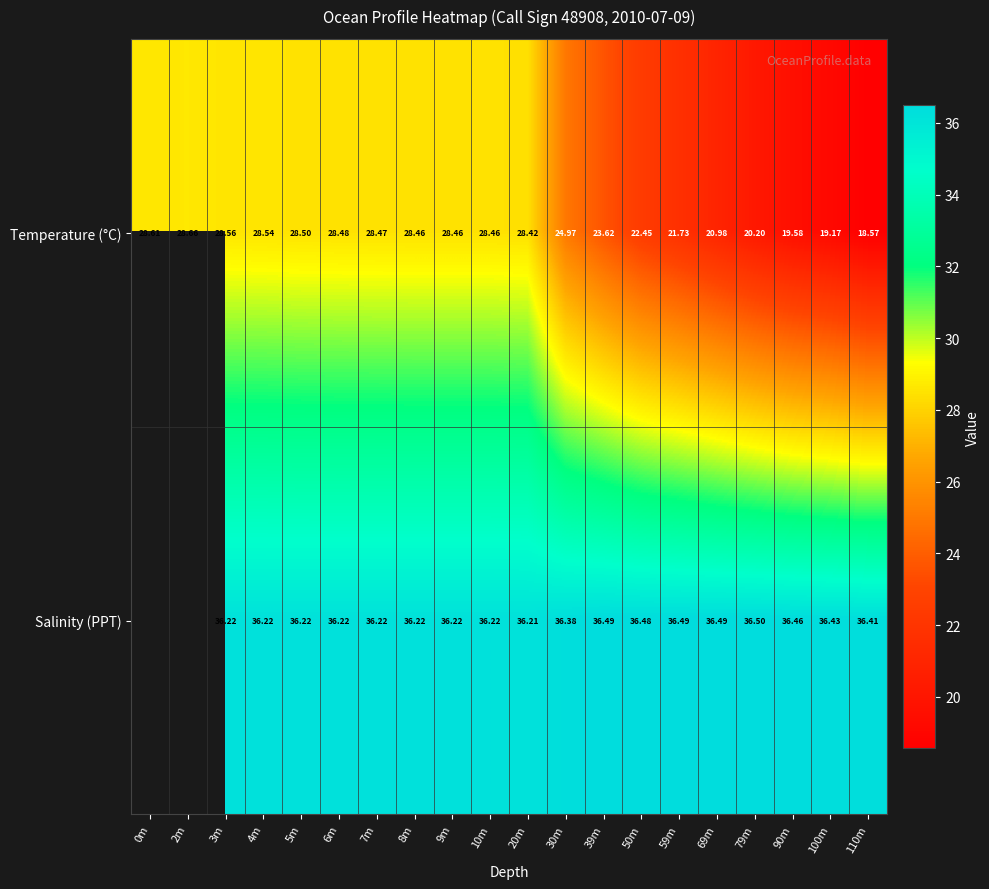

The value of Temperature (°C) at 5m is 28.5. True or false?

True